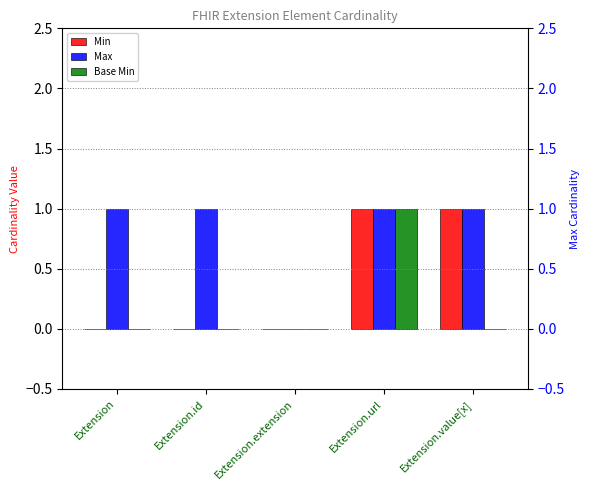

What position from the right is Extension.extension?

3